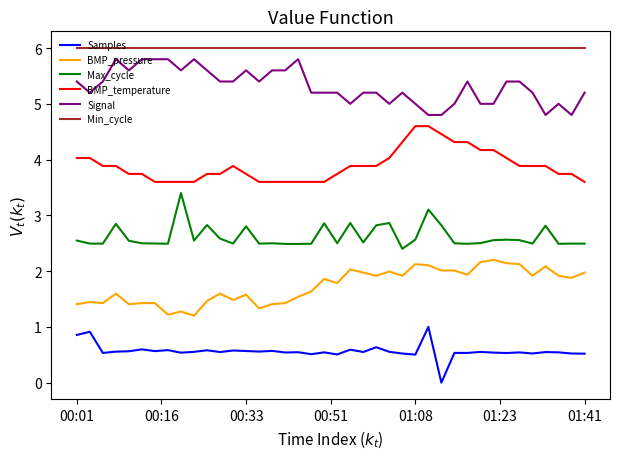

What is the greatest value displayed?

6.0